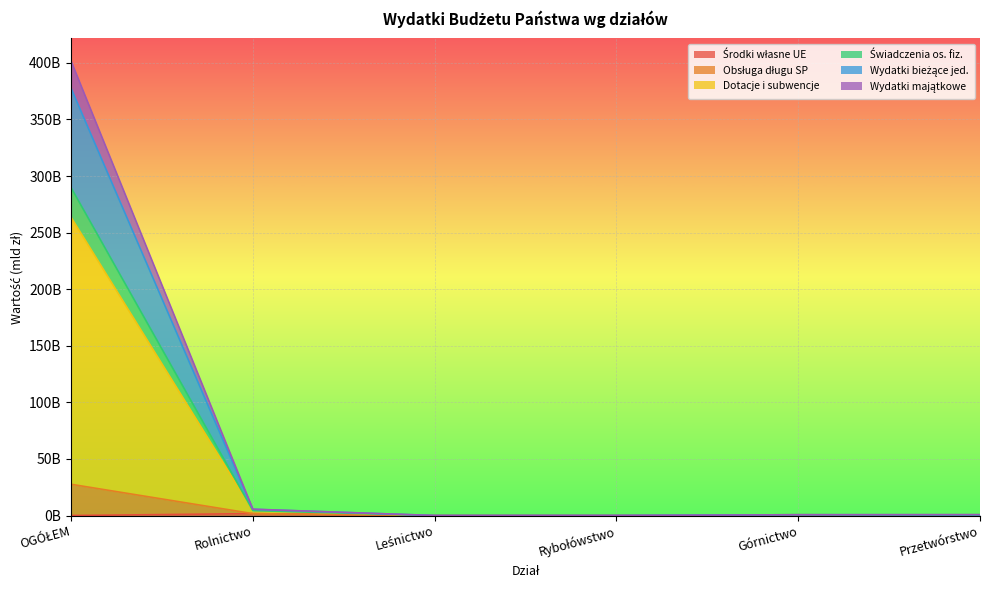

True or false: Obsługa długu SP and Wydatki majątkowe cross at least once.

False